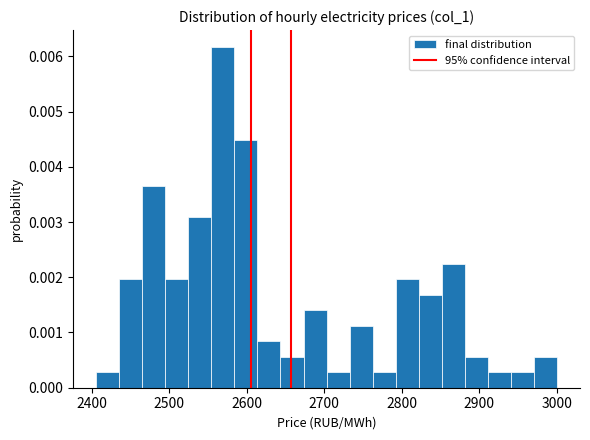

Read against the x-axis, roughly where is the centre of the tallest bar?

2570